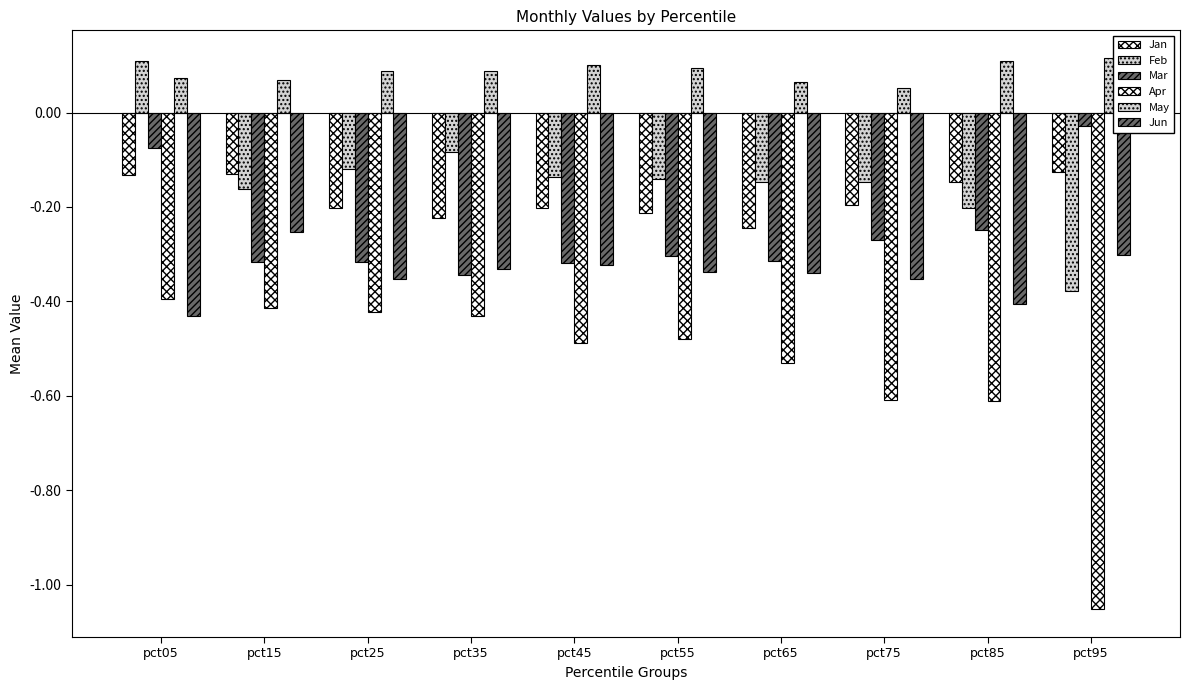

What is the difference between the maximum and minimum values in the Apr series?

0.7